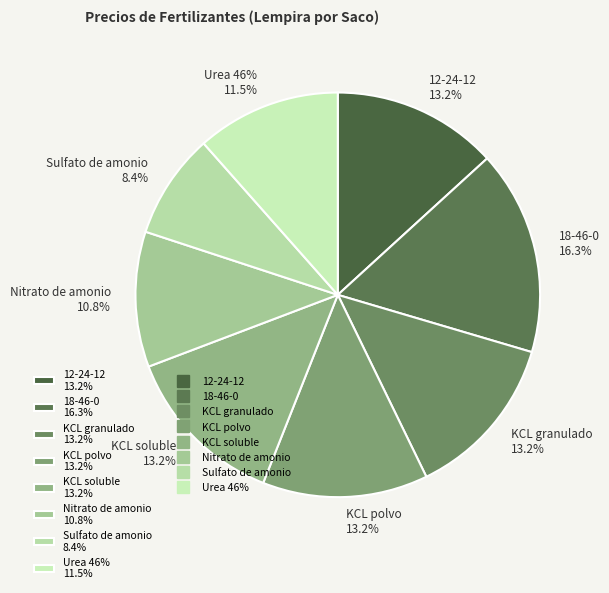

To the nearest percent, what is the difference between the KCL granulado and Nitrato de amonio slice percentages?

2%